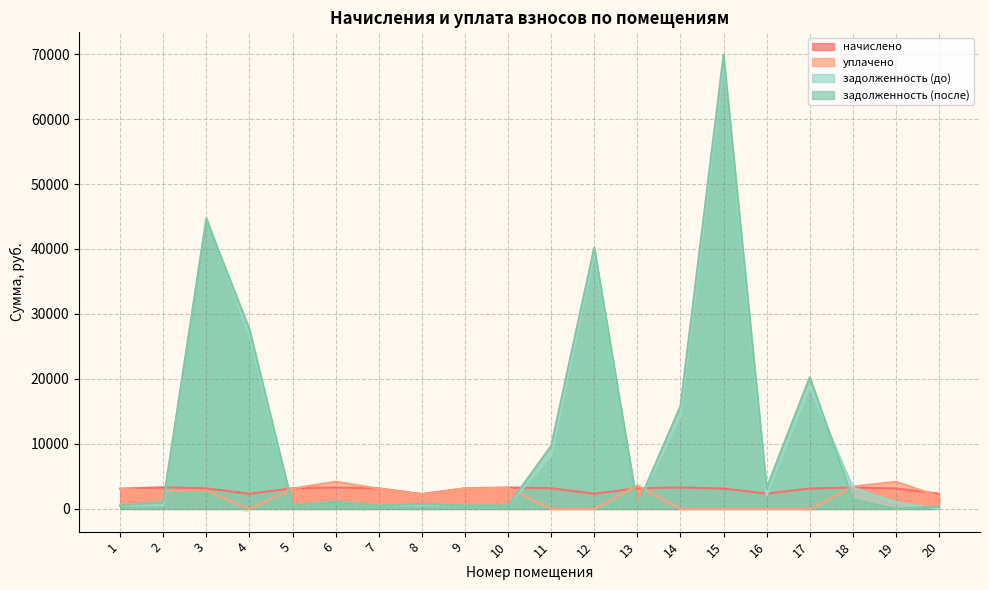

True or false: уплачено has more than 2 interior local peaks.

True